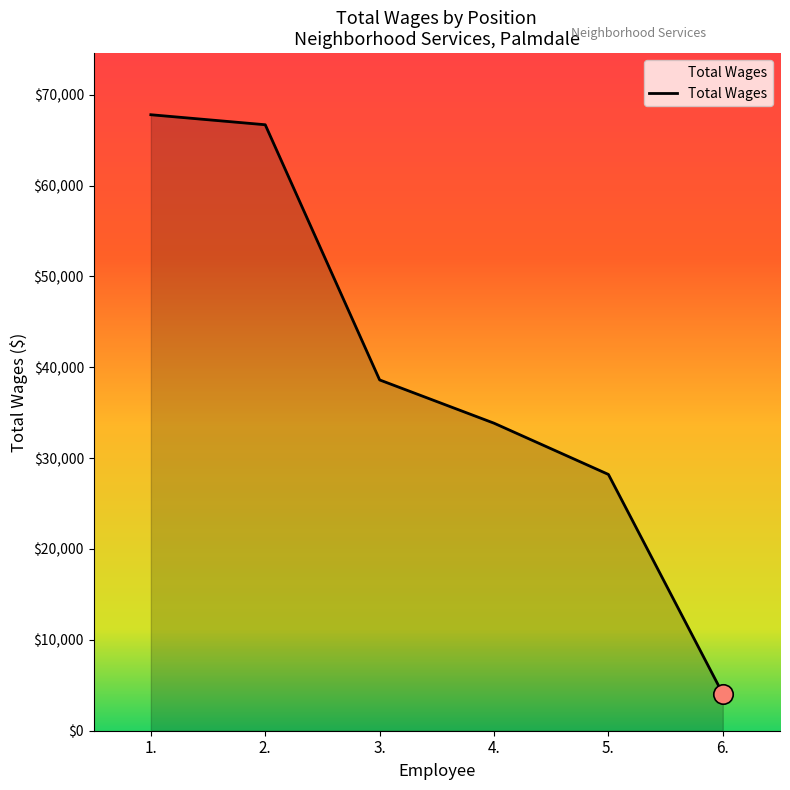

At which category does the chart reach its minimum across all series?

6.